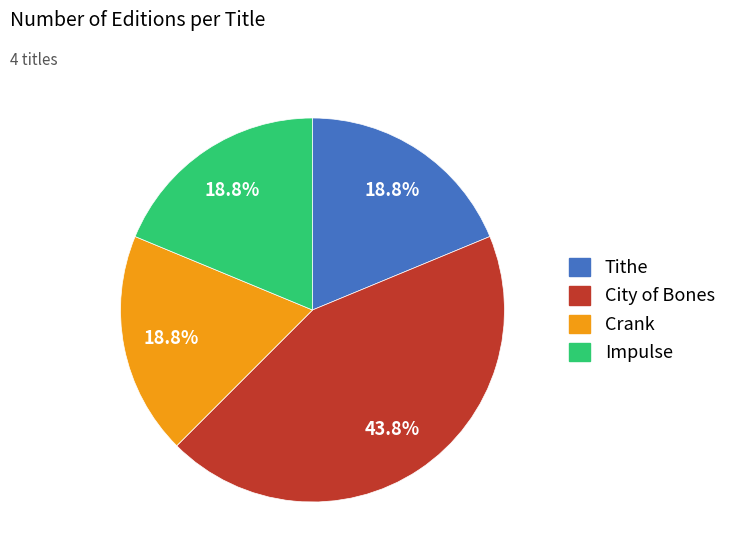

To the nearest percent, what is the combined percentage of City of Bones and Crank?

62%